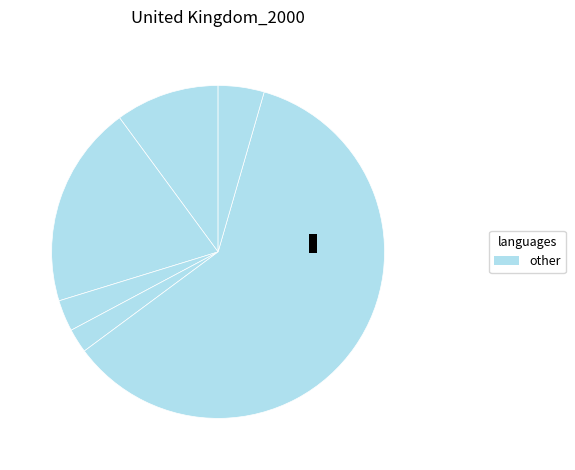

What is the smallest slice in the pie chart?

321